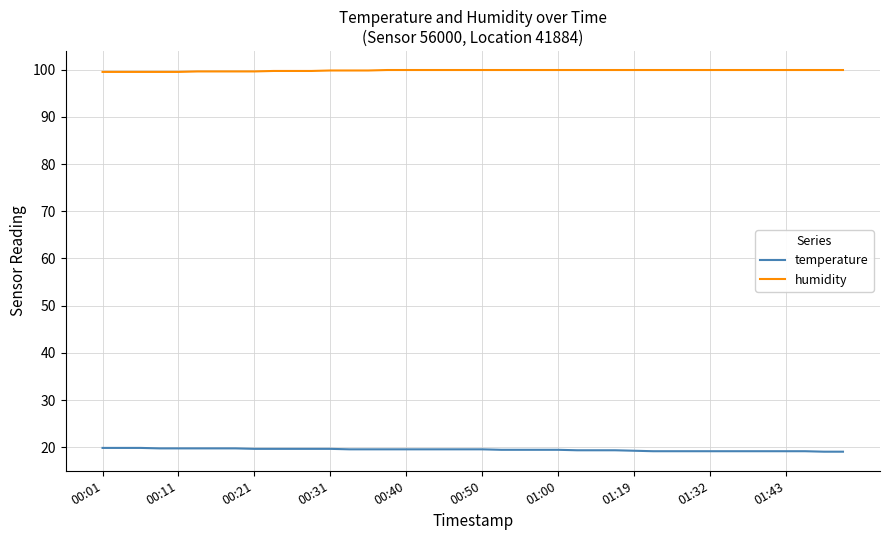

Which series has the largest total across all categories?

humidity